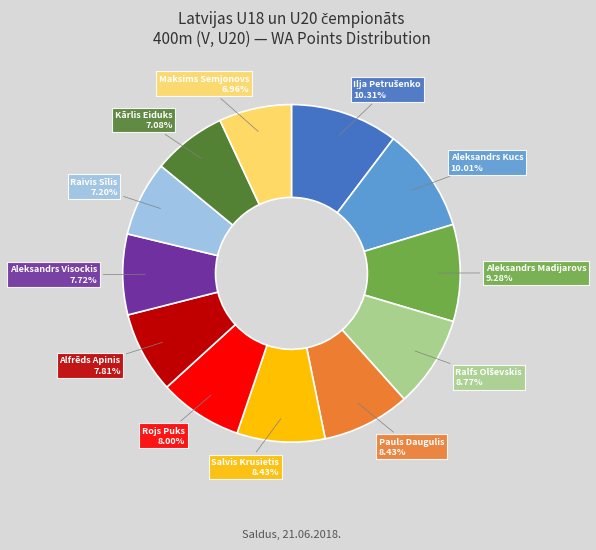

To the nearest percent, what is the difference between the Kārlis Eiduks and Salvis Krusietis slice percentages?

1%